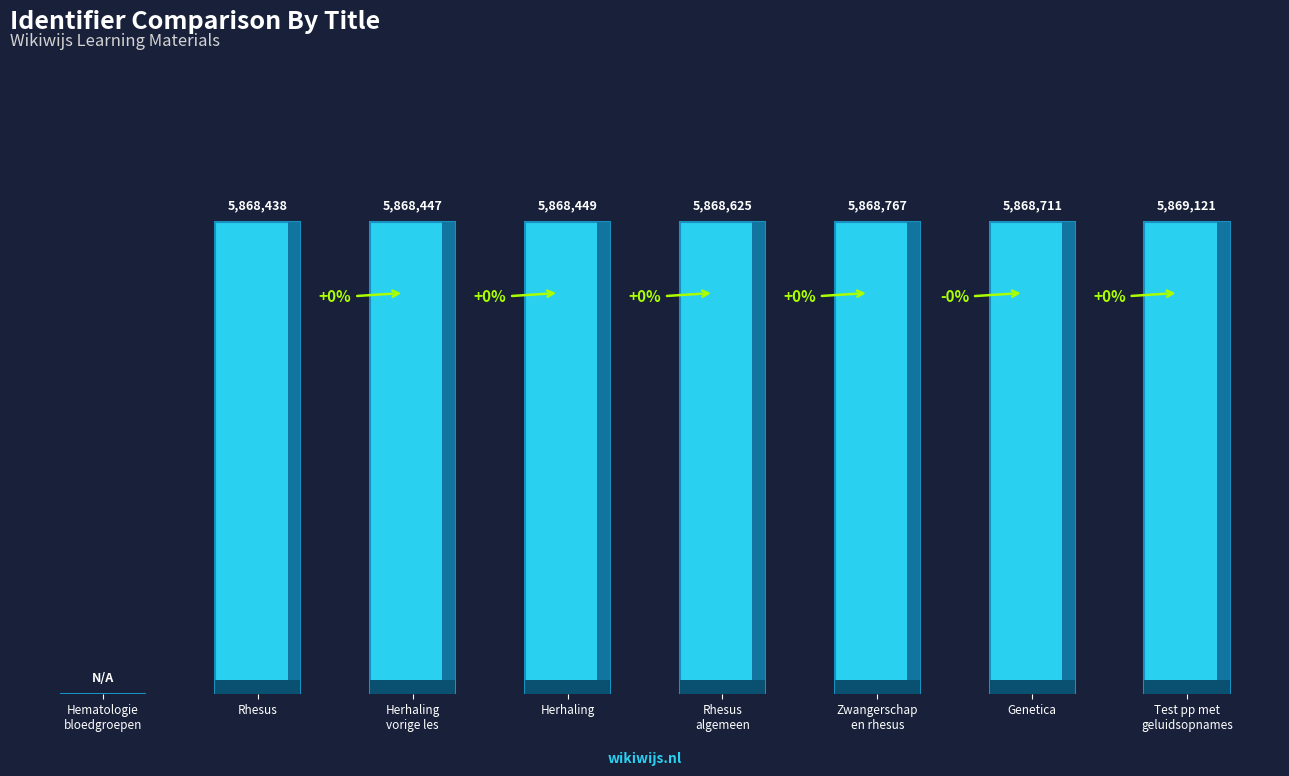

Are the bars horizontal?

No